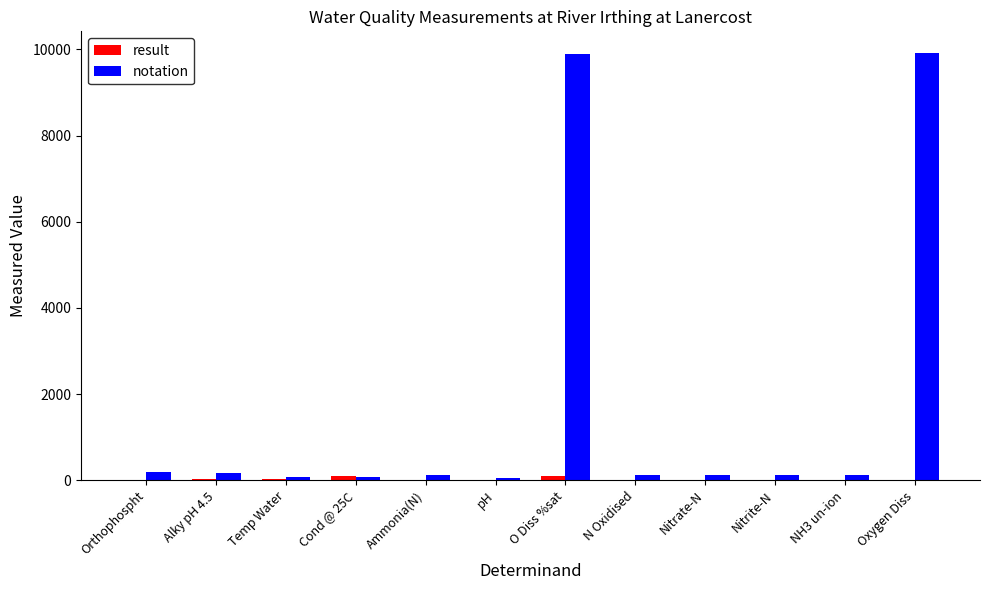

Between Cond @ 25C and O Diss %sat, which series saw the biggest shift?

notation